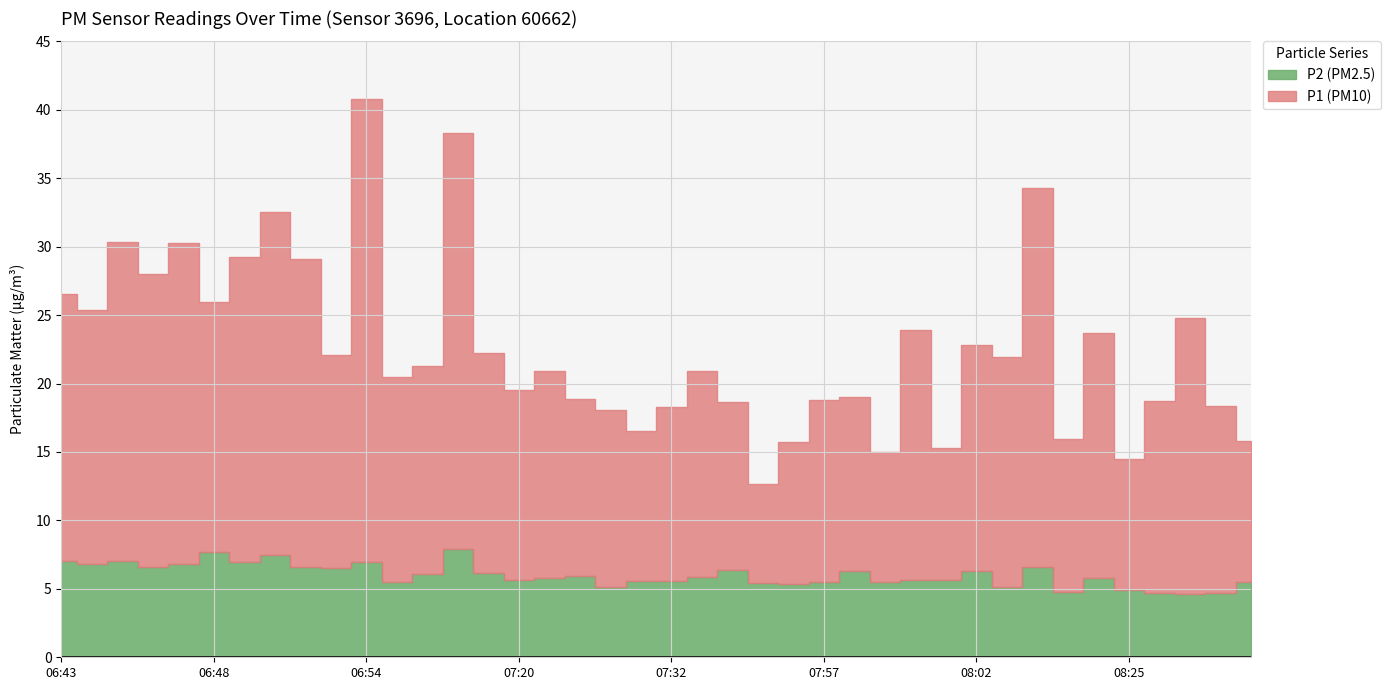

What is the sum of the P2 (PM2.5) values at 08:28 and 08:03?

9.8